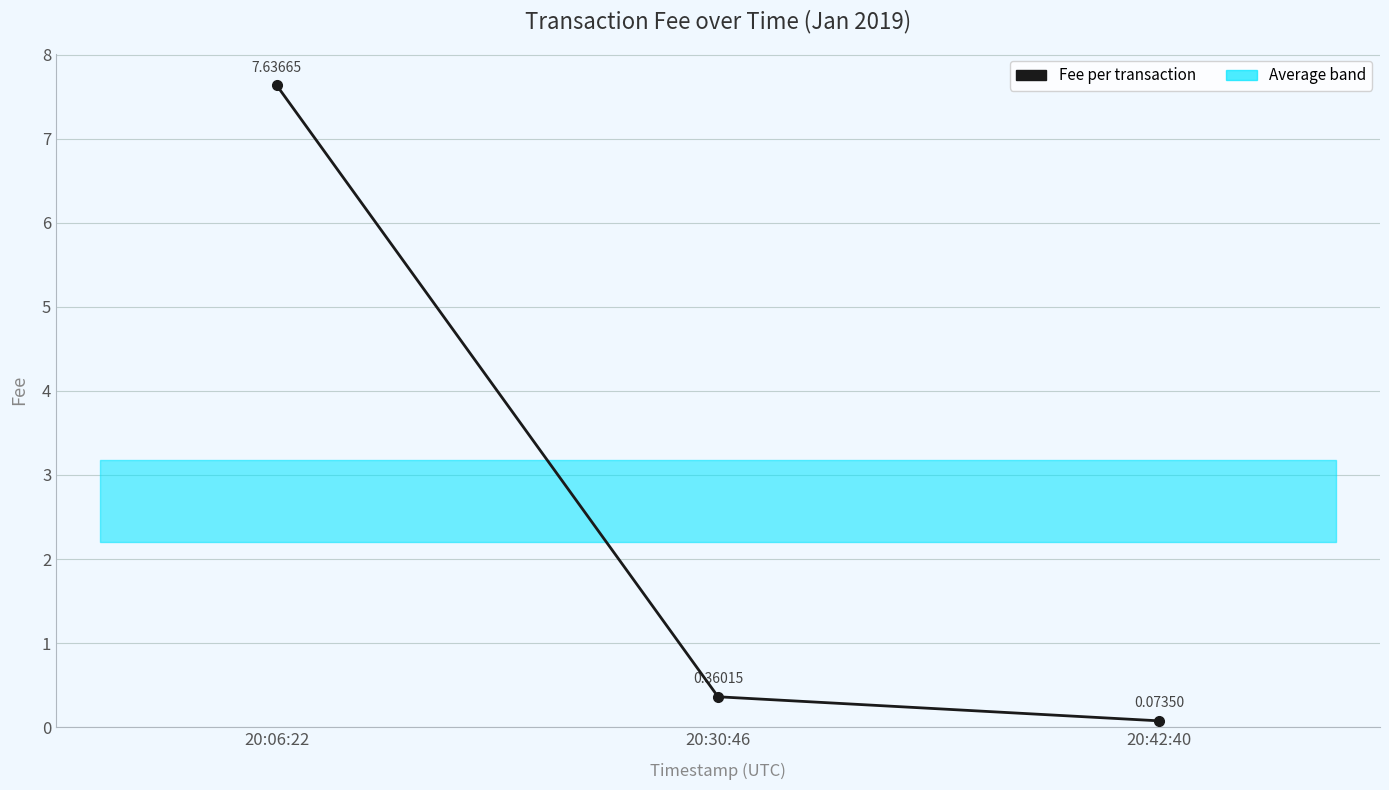

What position from the left is 20:42:40?

3